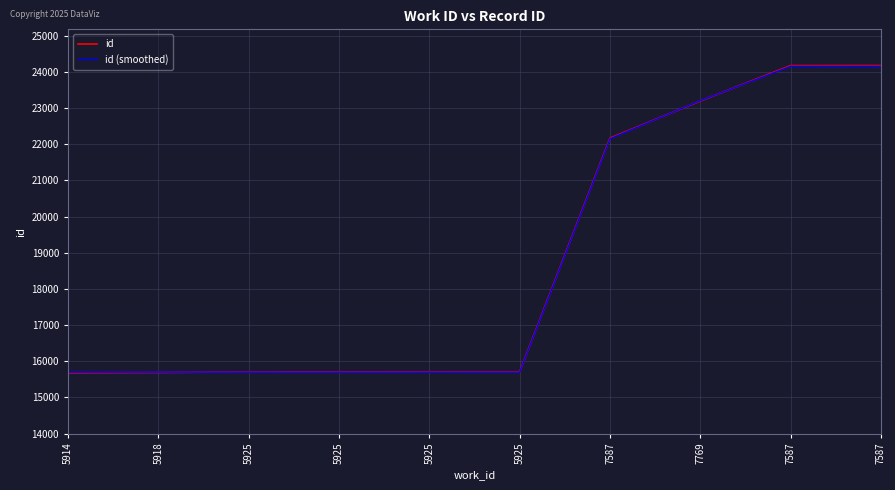

What are all the series names shown in the legend?

id, id (smoothed)